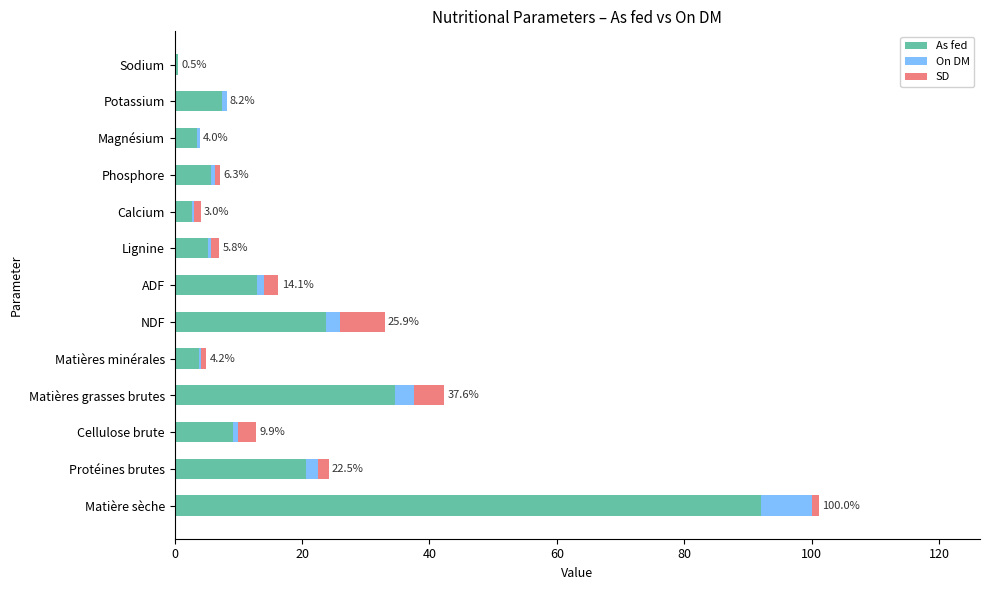

What is the maximum value for As fed?

92.0